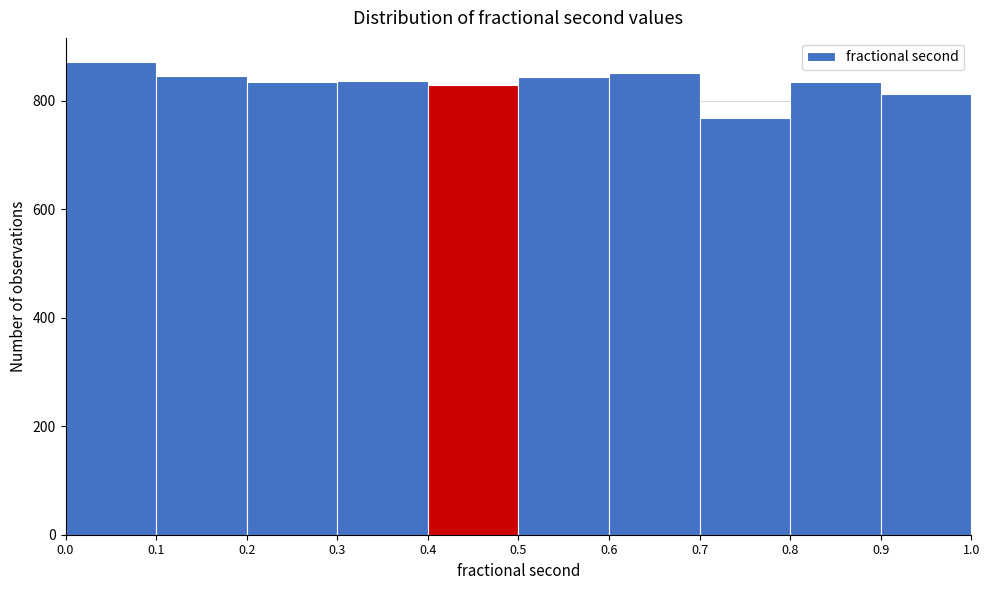

Reading left to right, list every bar in this chart as the range it spans on the x-axis followed by its height. The values are not printed on the chart, so give them approximately, as read against the axis.

0.0 to 0.1: 880
0.1 to 0.2: 840
0.2 to 0.3: 840
0.3 to 0.4: 840
0.4 to 0.5: 820
0.5 to 0.6: 840
0.6 to 0.7: 860
0.7 to 0.8: 760
0.8 to 0.9: 840
0.9 to 1.0: 820